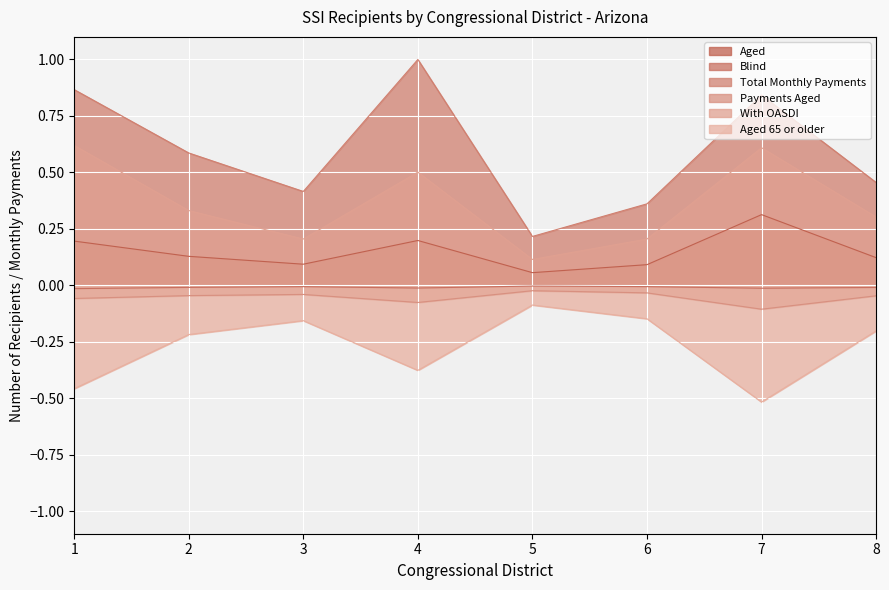

How many lines are shown in the chart?

6